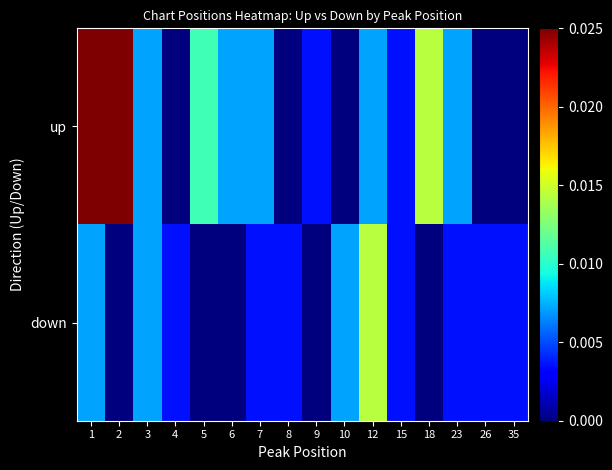

Rank the series by their maximum value, from highest to lowest.

up, down